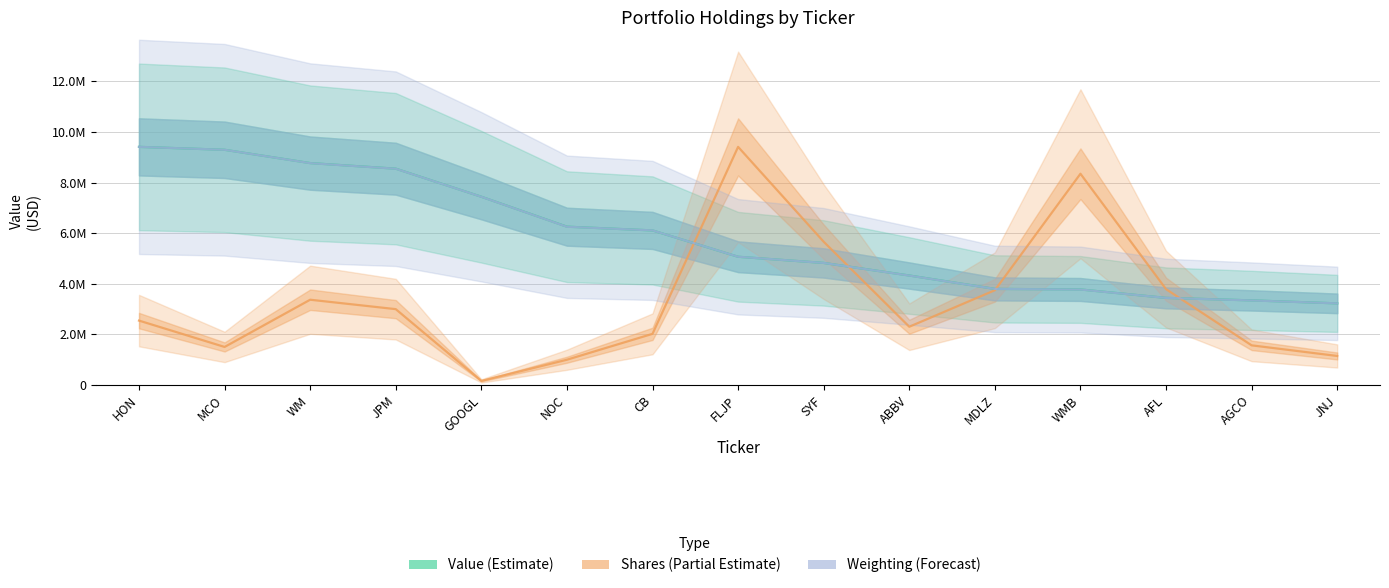

What is the total value across all series at MCO?

20089378.5